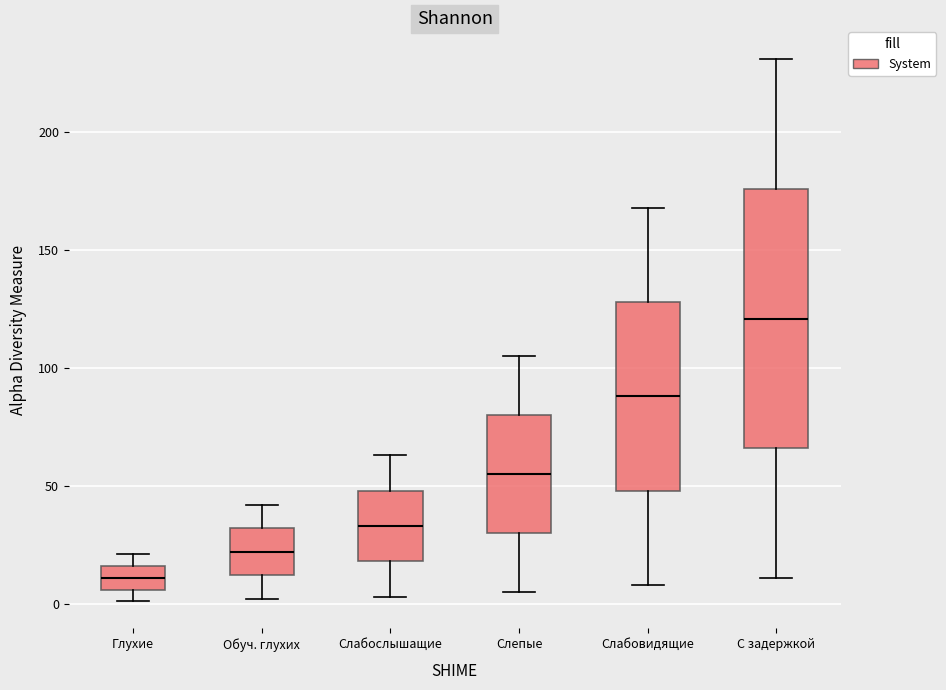

Where does the lower whisker of the box for Слабослышащие end on the y-axis? The values are not printed on the chart, so give them approximately, as read against the axis.

5